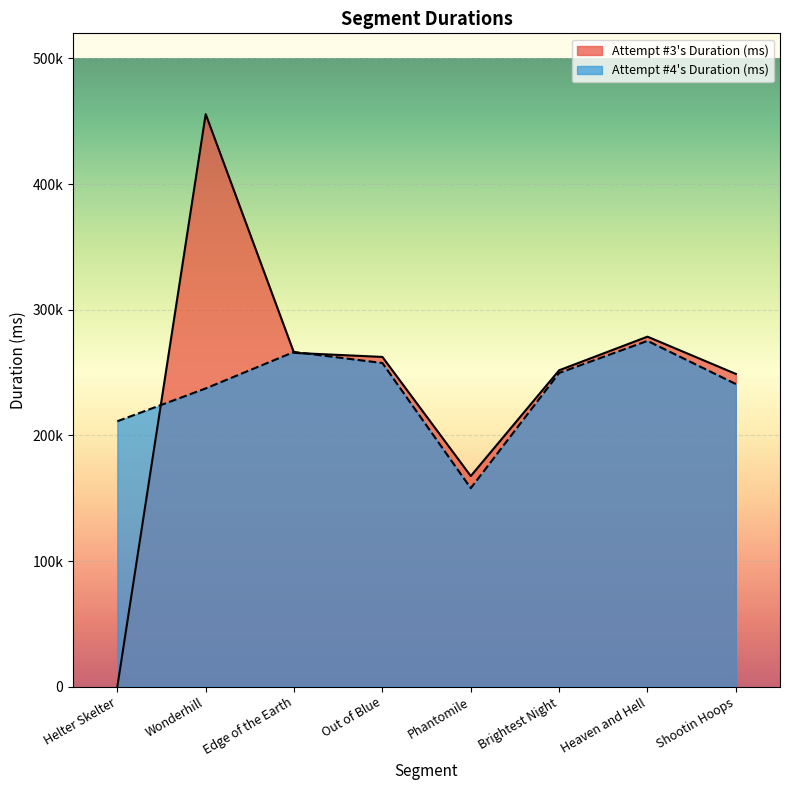

At which category is the sum across all series the highest?

Wonderhill